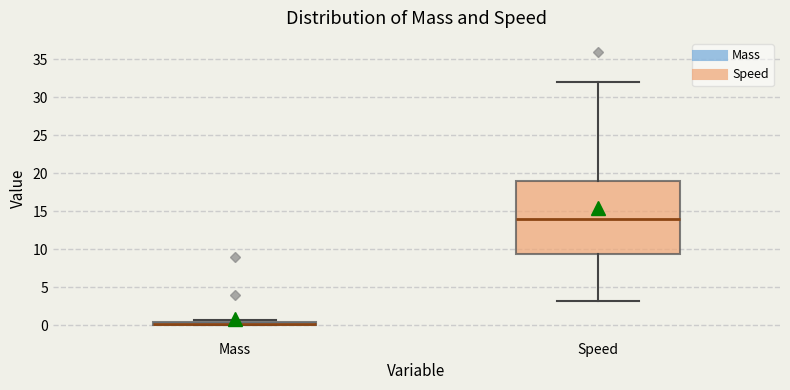

Which box is the tallest, from its lower edge to its upper edge?

Speed